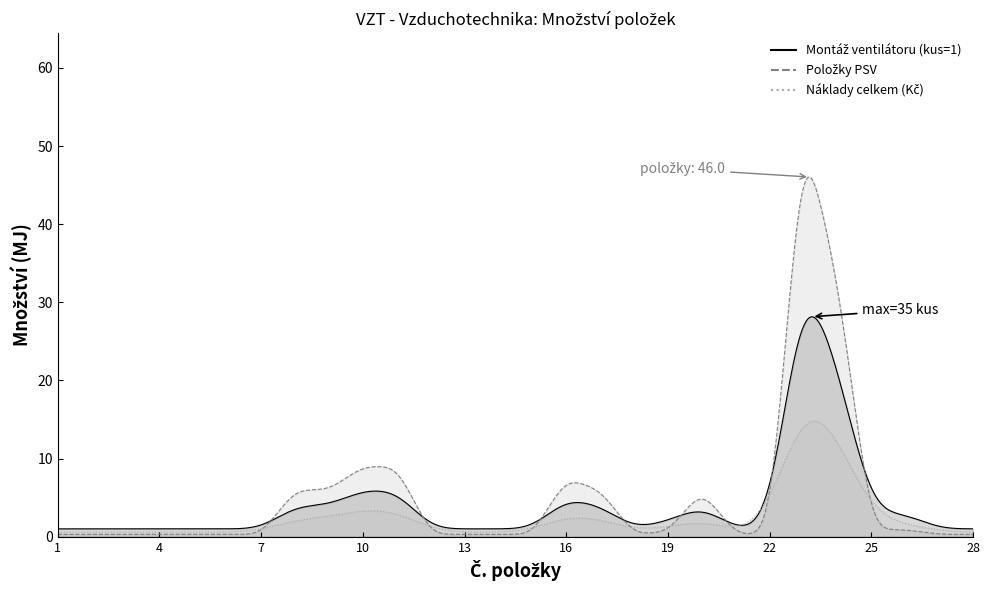

Where is Montáž ventilátoru (kus=1) nearest to the value 18?

24